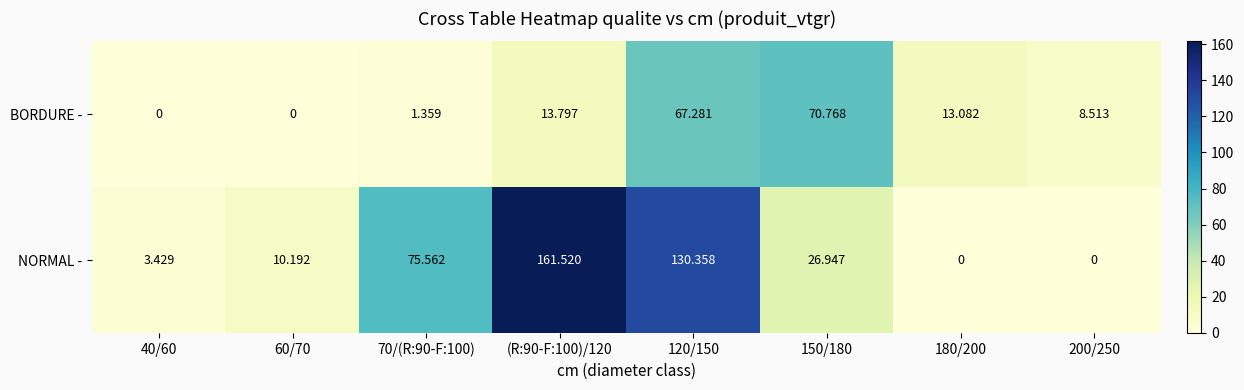

How many data points in NORMAL - are above 26?

4